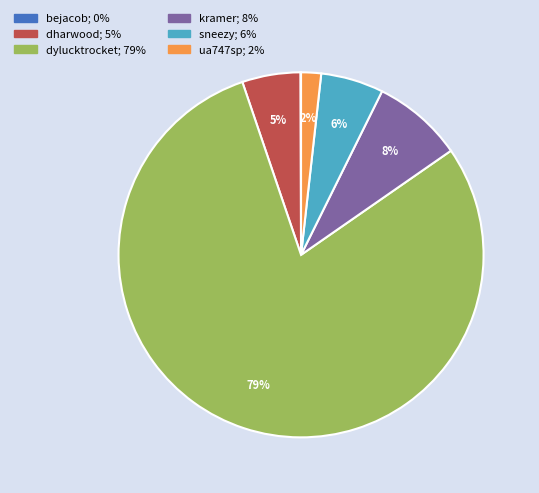

To the nearest percent, what is the difference between the largest and smallest slice percentages?

79%